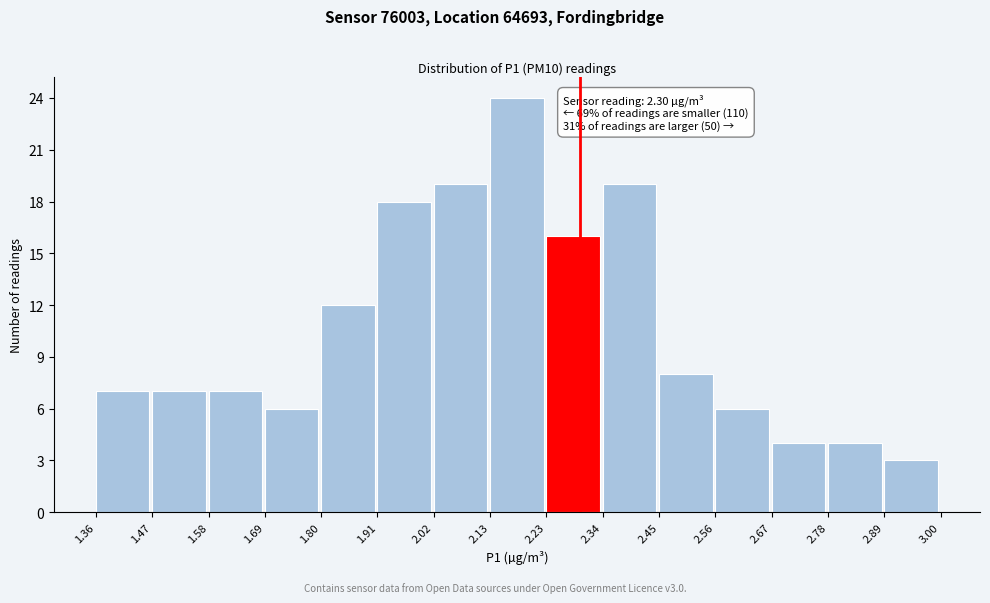

Over which range of the x-axis is the bar tallest?

2.13 to 2.23